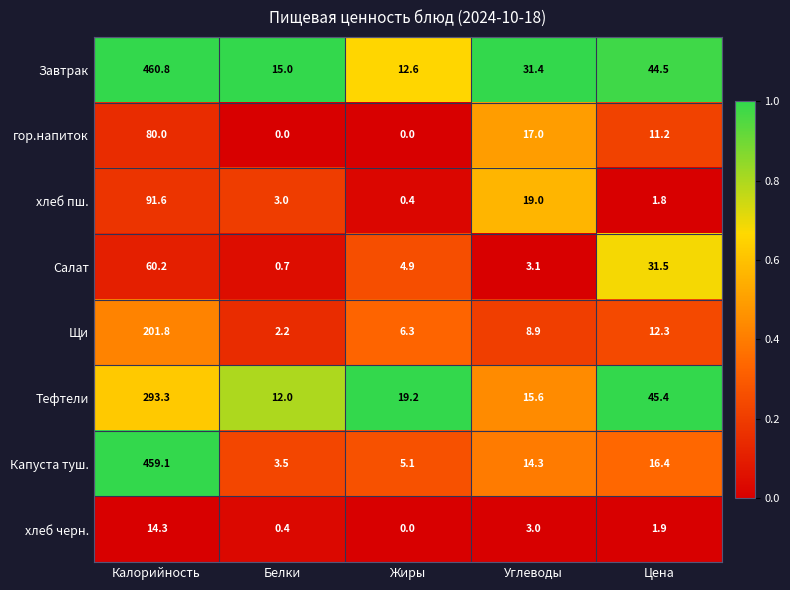

What is the approximate value of хлеб пш. at Белки?

3.0